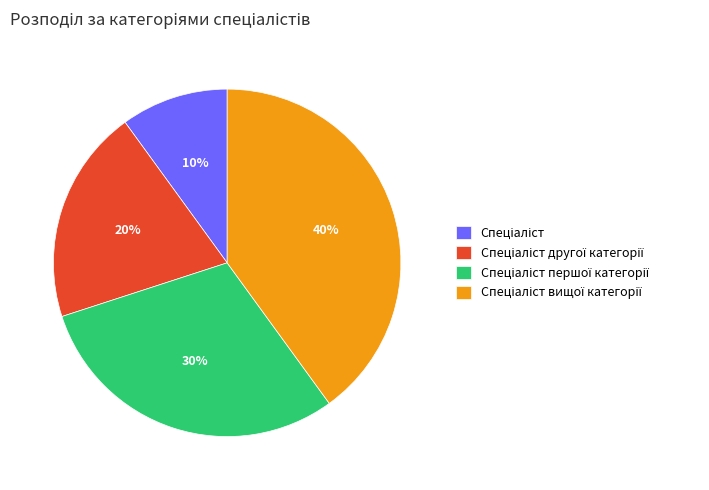

To the nearest percent, what is the average slice percentage?

25%